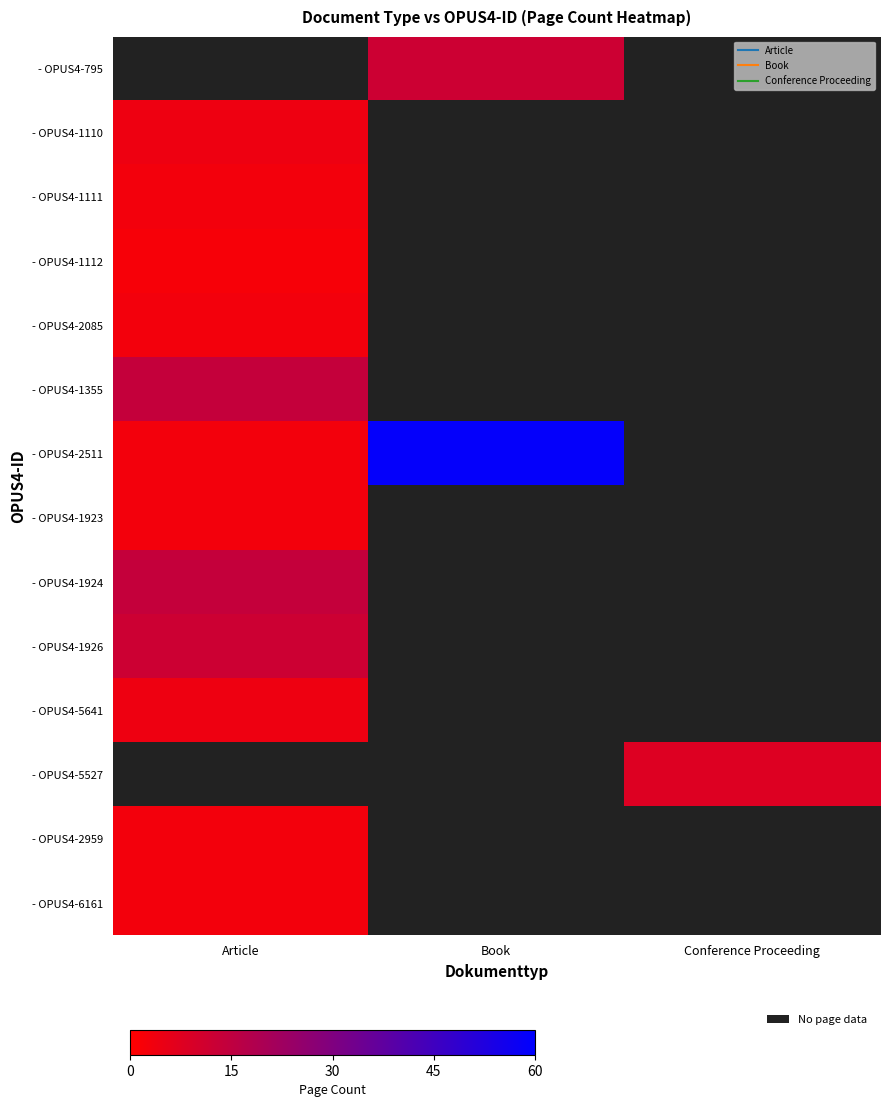

Where is - OPUS4-1355 nearest to the value 14?

Article